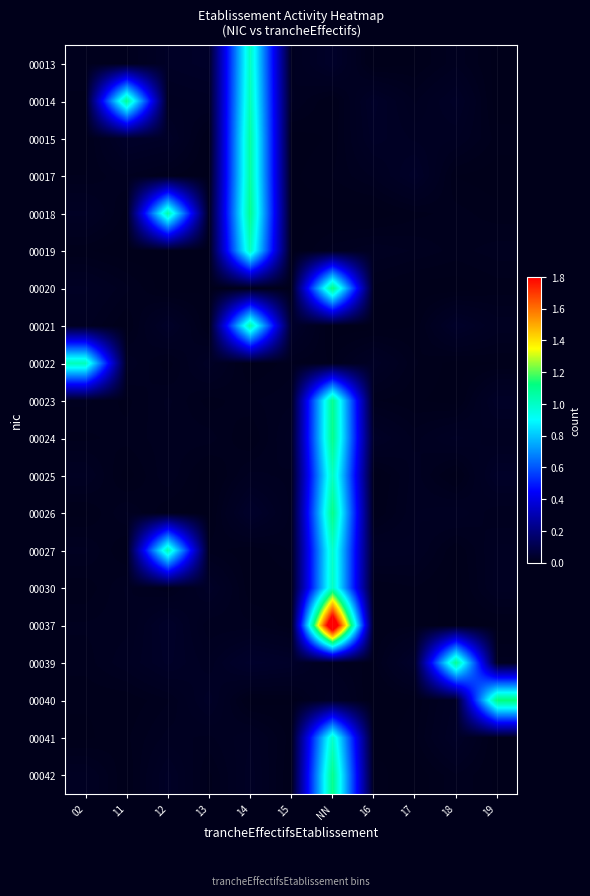

List the series in order of their peak value, highest first.

00037, 00040, 00020, 00026, 00024, 00042, 00023, 00018, 00039, 00014, 00017, 00015, 00021, 00027, 00022, 00025, 00019, 00030, 00013, 00041